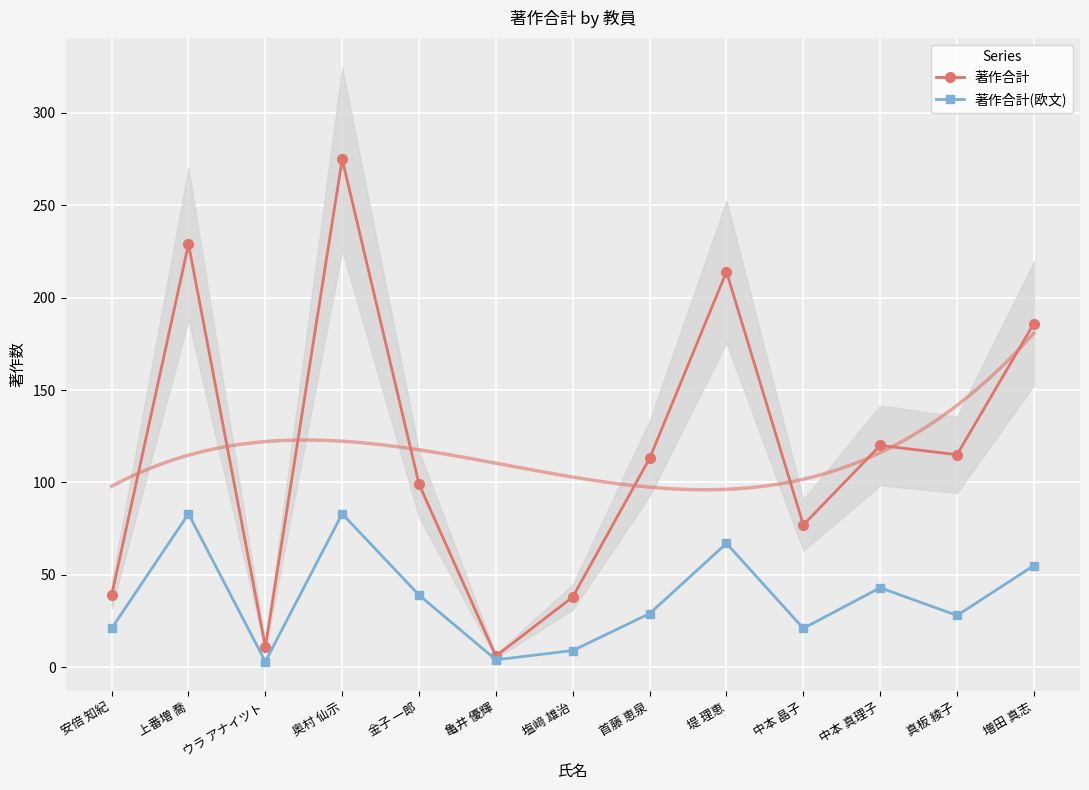

What is the maximum value shown in the chart?

275